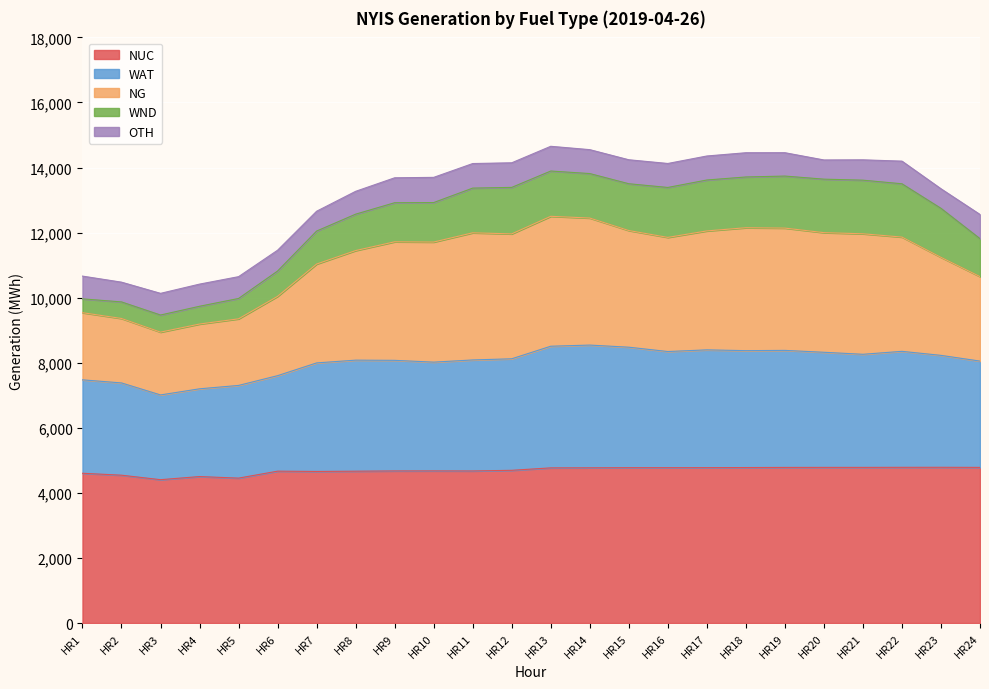

Does the chart display data point markers on the line(s)?

No